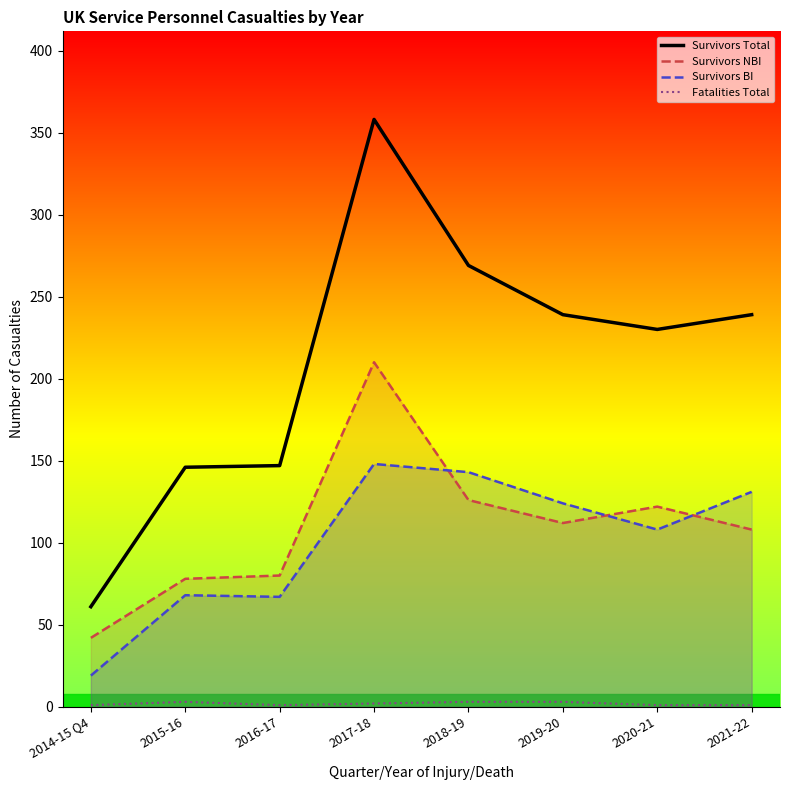

True or false: Survivors NBI and Survivors Total cross at least once.

False